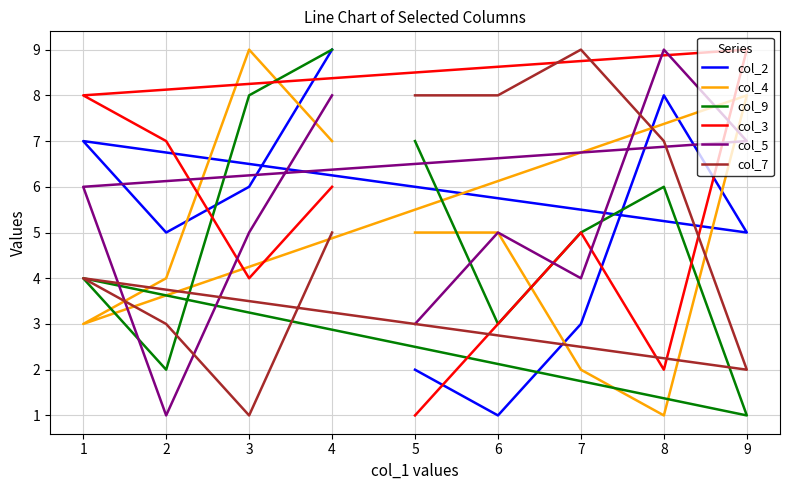

Does the chart display data point markers on the line(s)?

No